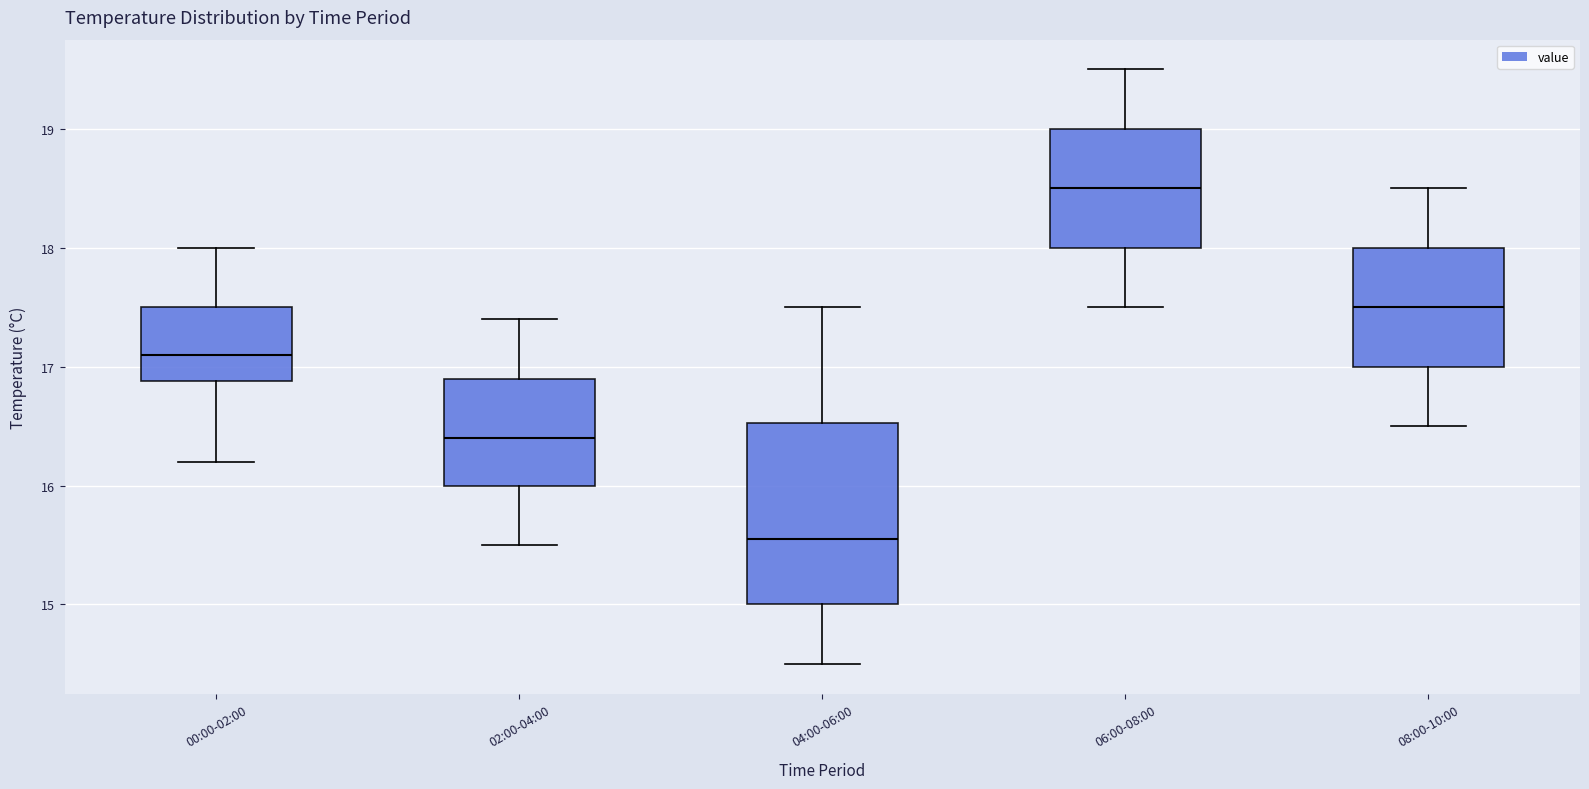

Comparing the boxes themselves (not the whiskers), which one is the tallest?

04:00-06:00